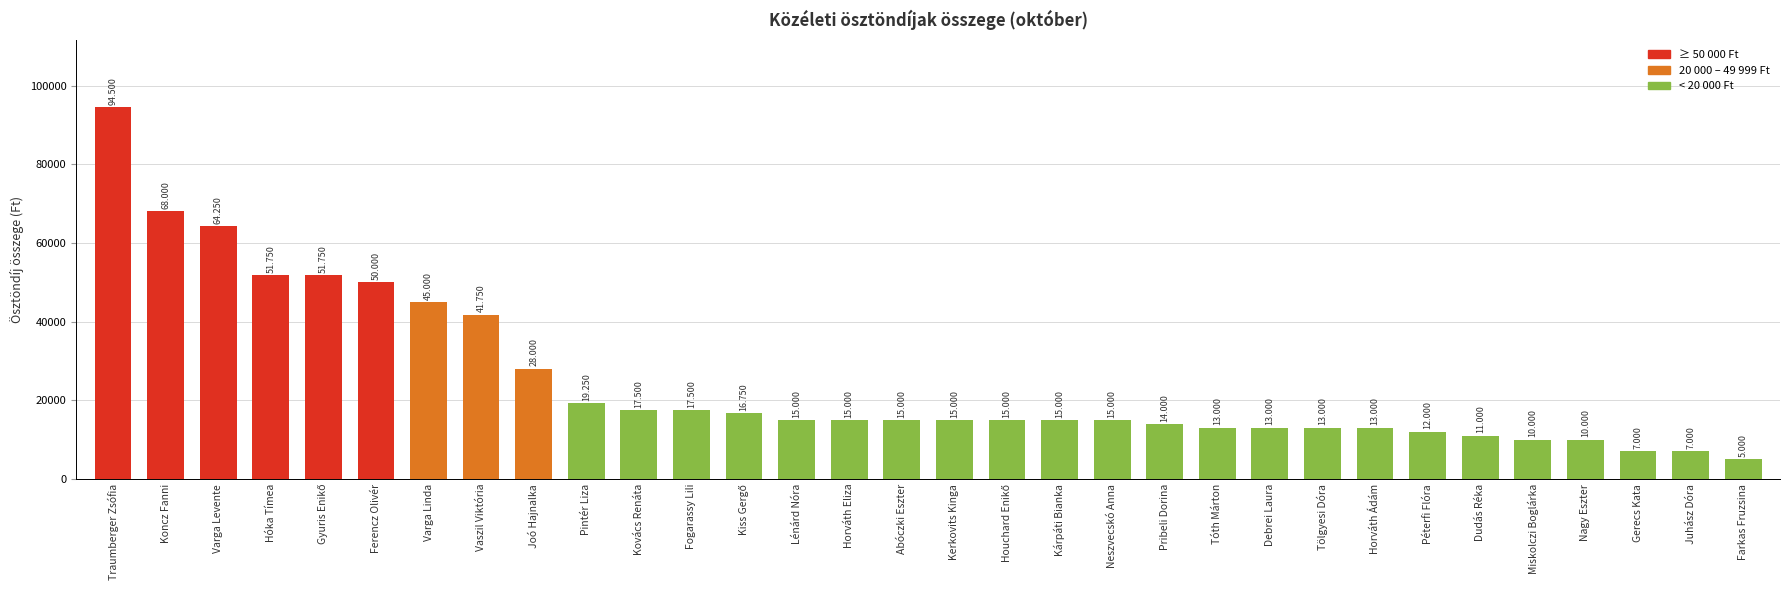

Rank the categories by value from highest to lowest.

Traumberger Zsófia, Koncz Fanni, Varga Levente, Hóka Tímea, Gyuris Enikő, Ferencz Olivér, Varga Linda, Vaszil Viktória, Joó Hajnalka, Pintér Liza, Kovács Renáta, Fogarassy Lili, Kiss Gergő, Lénárd Nóra, Horváth Eliza, Abóczki Eszter, Kerkovits Kinga, Houchard Enikő, Kárpáti Bianka, Neszvecskó Anna, Pribeli Dorina, Tóth Márton, Debrei Laura, Tölgyesi Dóra, Horváth Ádám, Péterfi Flóra, Dudás Réka, Miskolczi Boglárka, Nagy Eszter, Gerecs Kata, Juhász Dóra, Farkas Fruzsina